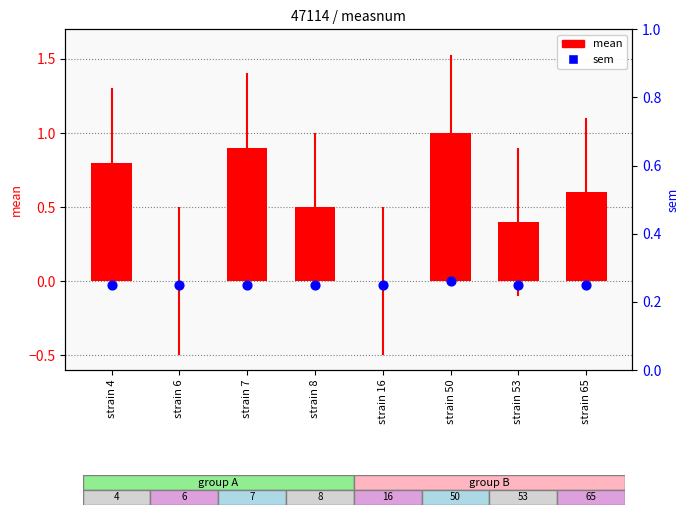

Which series reaches the maximum Y coordinate?

mean